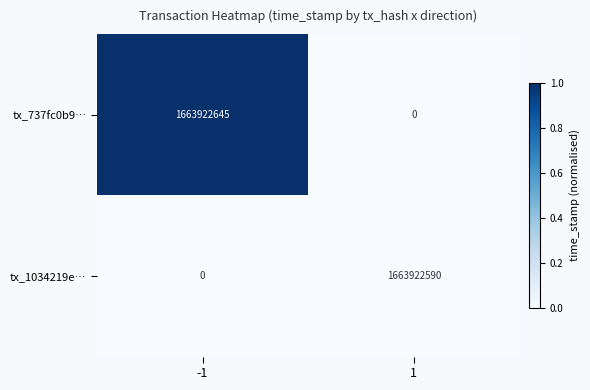

At -1, list the series in order from largest to smallest.

tx_737fc0b9…, tx_1034219e…